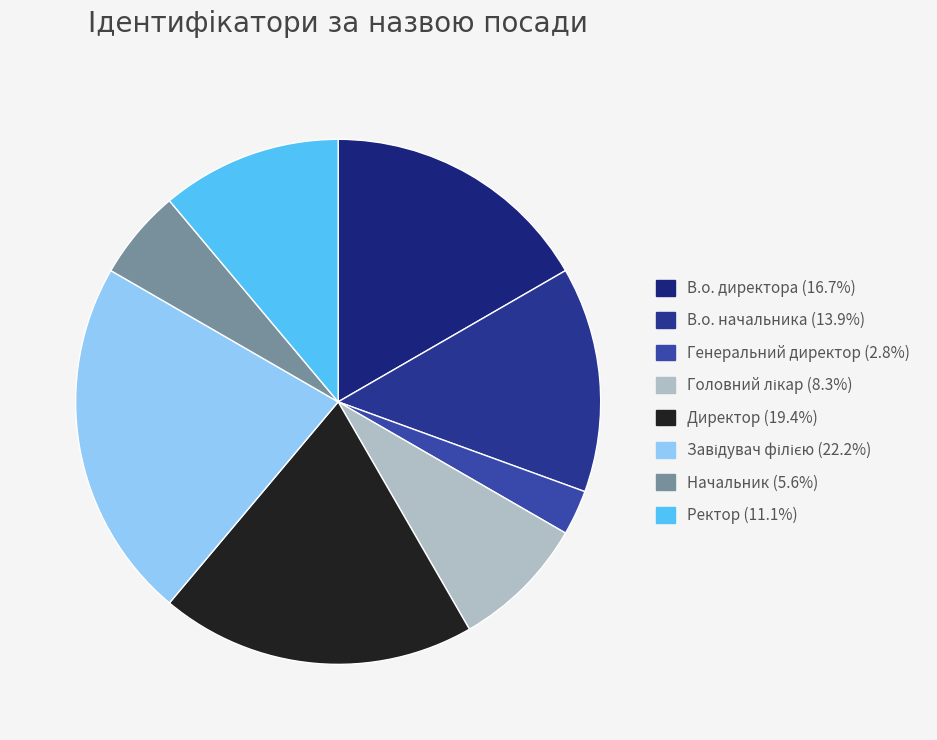

To the nearest percent, what percentage of the pie is Завідувач філією?

22%